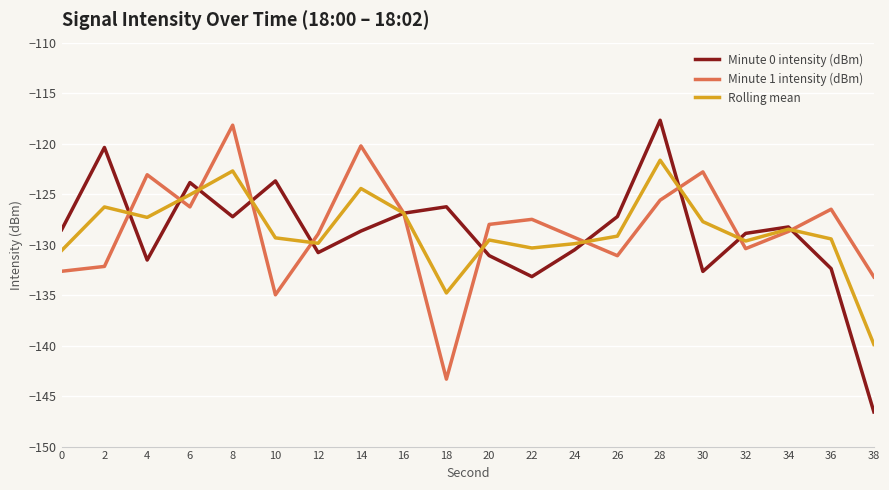

Is this an area chart (filled region under the line)?

No